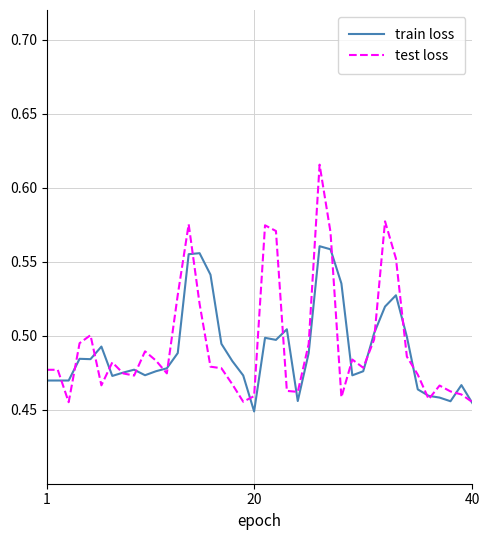

List the series in order of their peak value, lowest first.

train loss, test loss